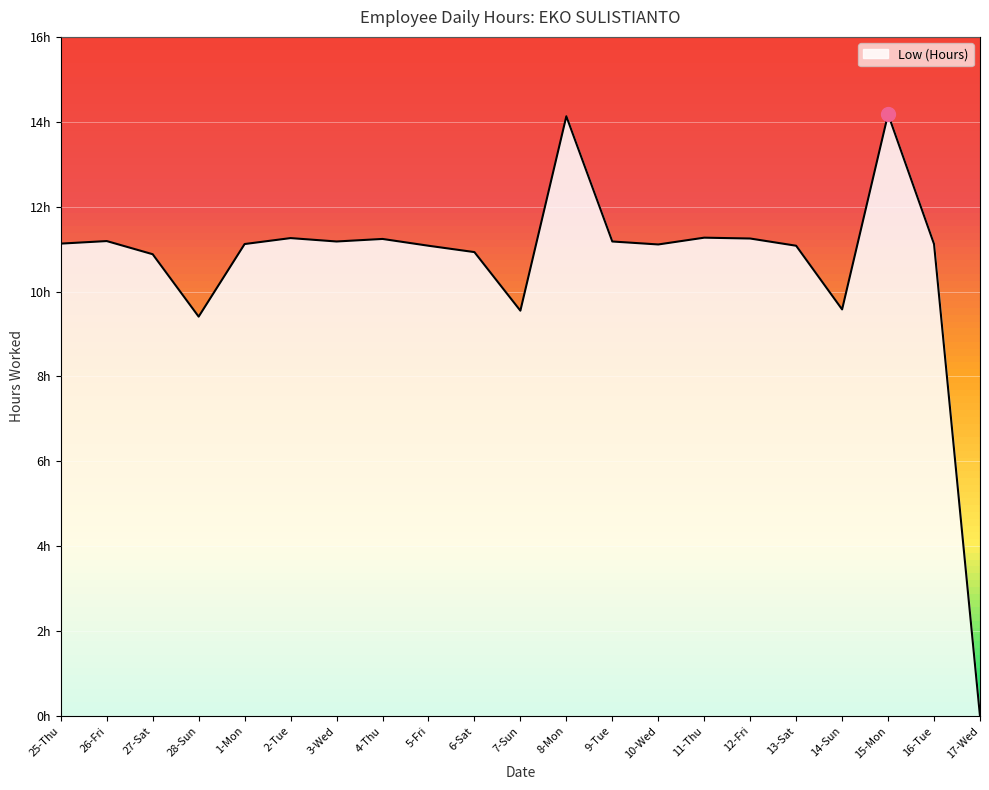

What position from the right is 4-Thu?

14